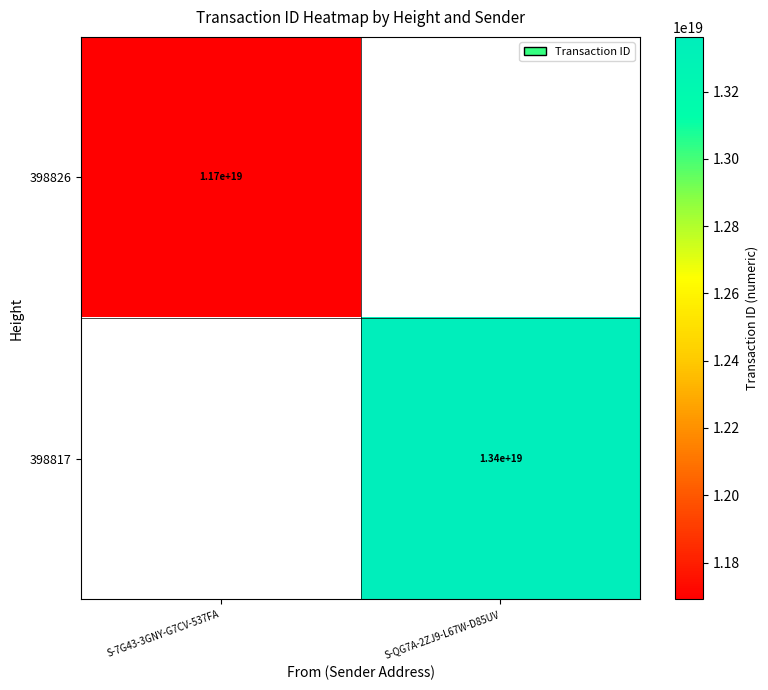

The 398826 series shows 20704546589819432960 at S-7G43-3GNY-G7CV-537FA. True or false?

False